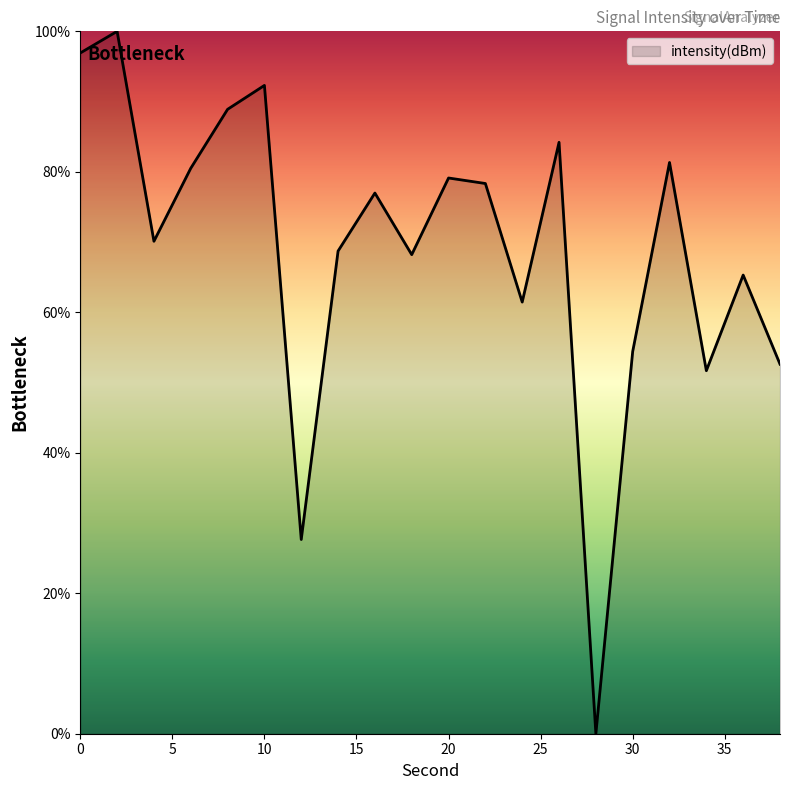

What is the difference between the maximum and minimum values?

100.0